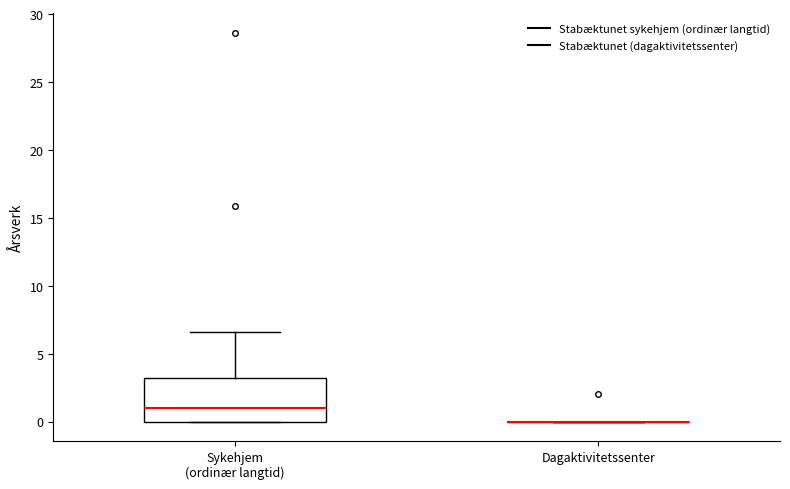

Comparing the boxes themselves (not the whiskers), which one is the tallest?

Sykehjem (ordinær langtid)